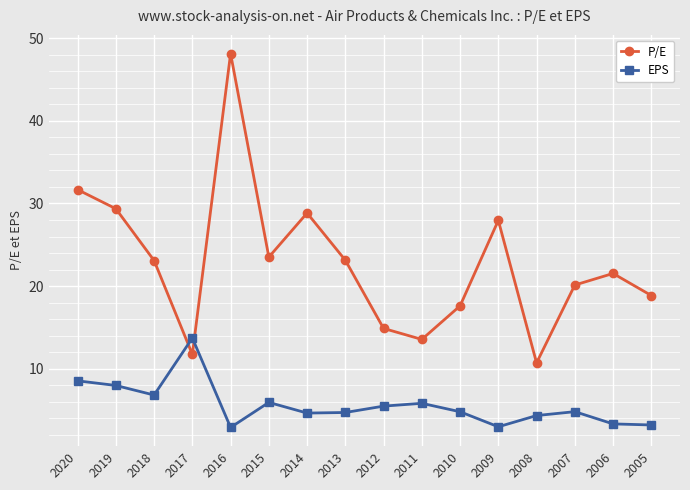

Which series has the largest range (max minus min)?

P/E